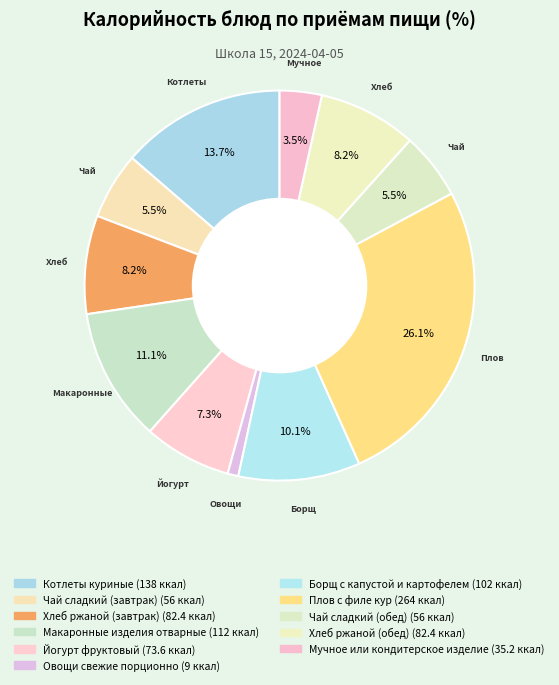

True or false: Макаронные изделия отварные accounts for 11% of the total.

True